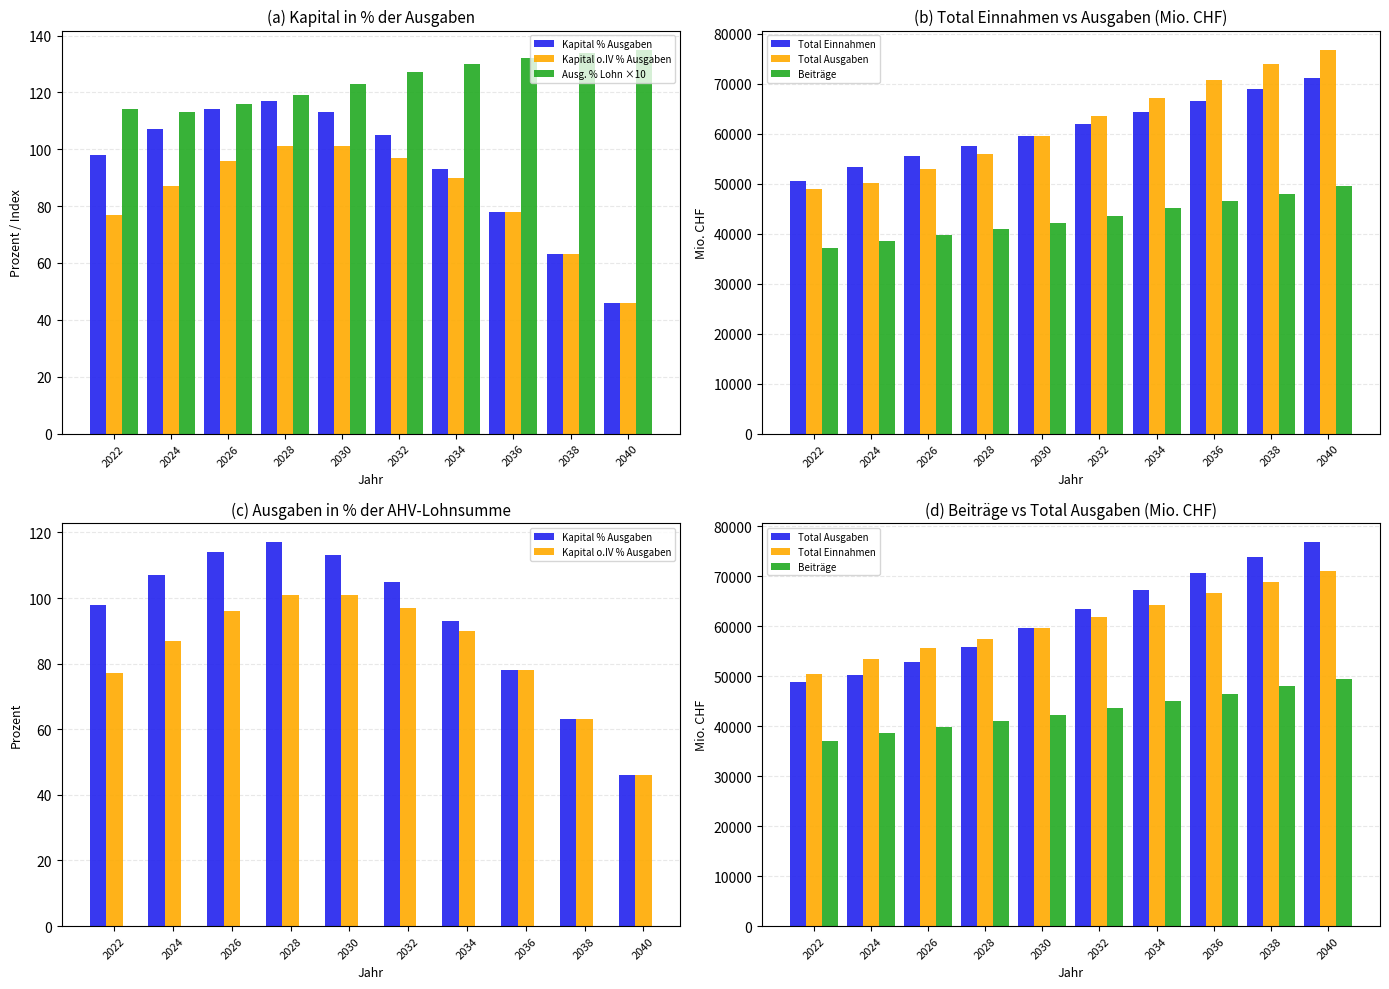

Which series changed the most between 2034 and 2038?

Total Ausgaben